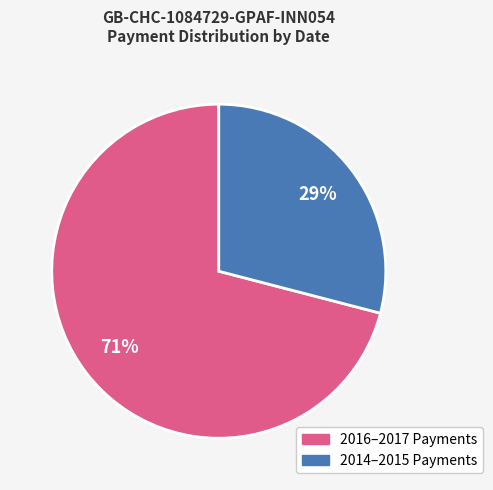

Count the number of slices in the pie.

2